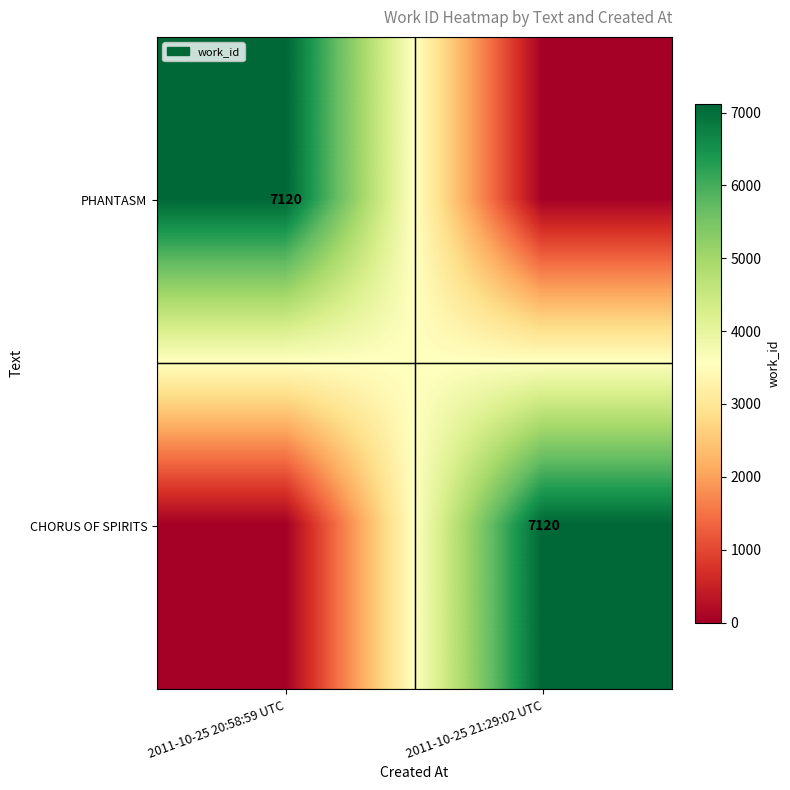

The CHORUS OF SPIRITS series shows 3313 at 2011-10-25 21:29:02 UTC. True or false?

False